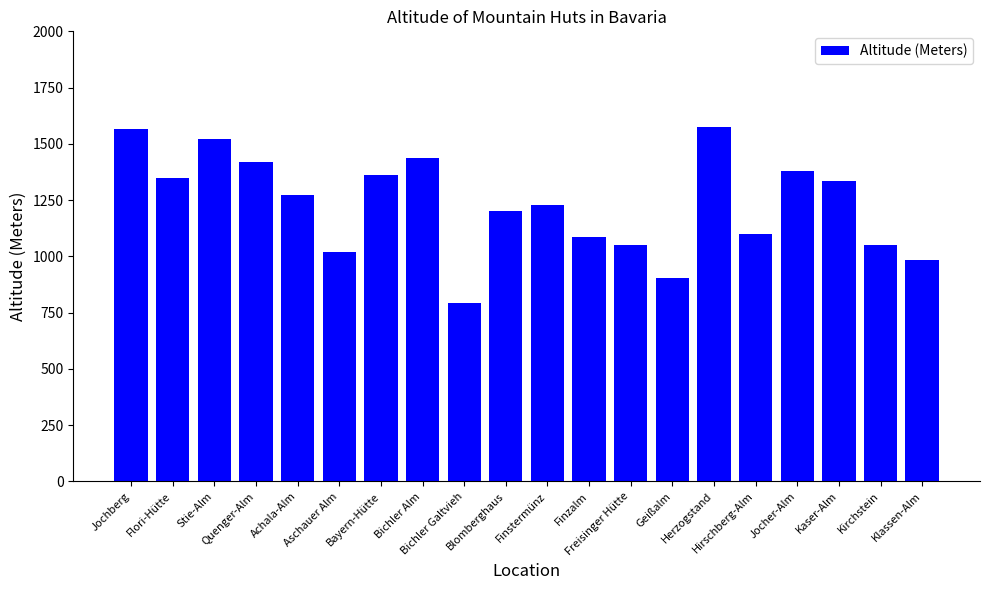

What is the greatest value displayed?

1573